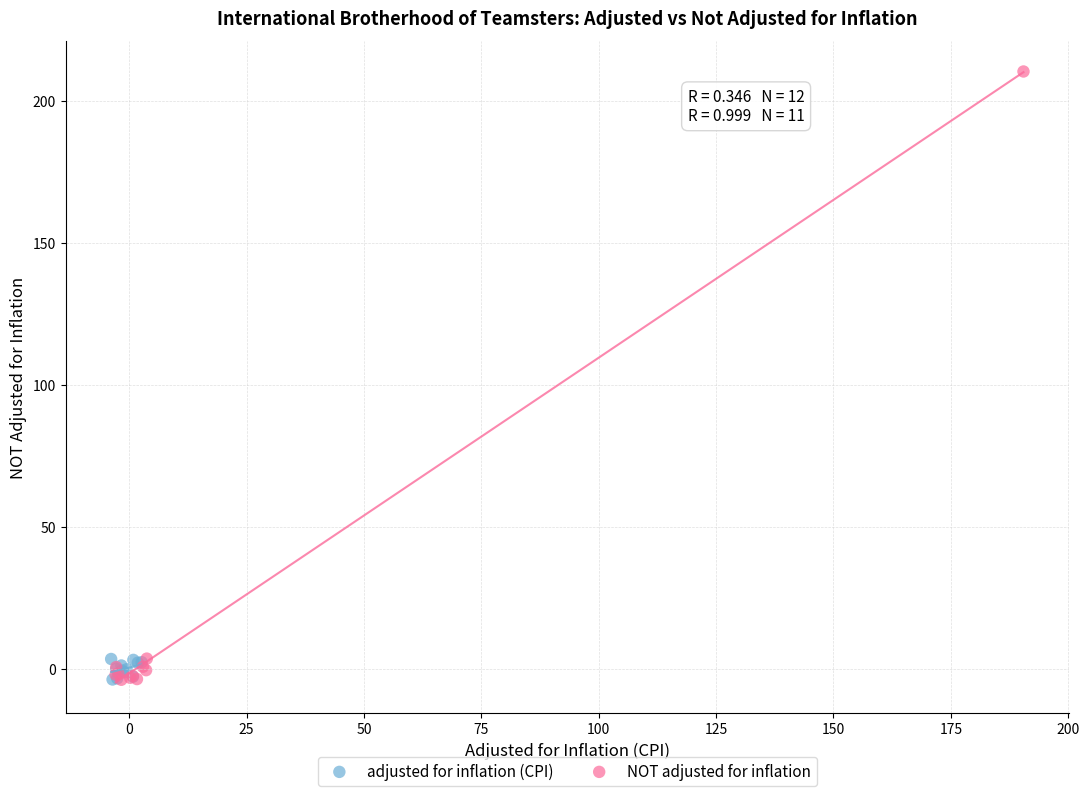

Which series has the widest spread of Y values?

NOT adjusted for inflation